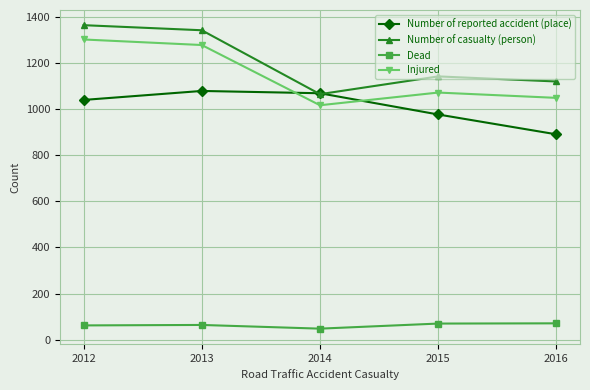

True or false: Injured and Number of casualty (person) cross at least once.

False